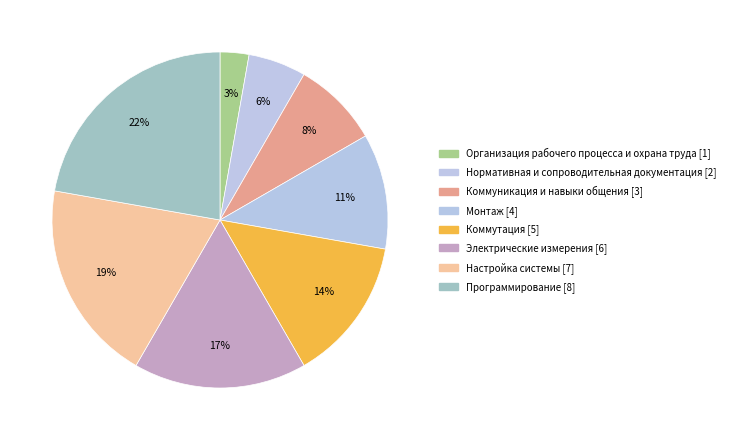

Rank the categories by value from lowest to highest.

Организация рабочего процесса и охрана труда [1], Нормативная и сопроводительная документация [2], Коммуникация и навыки общения [3], Монтаж [4], Коммутация [5], Электрические измерения [6], Настройка системы [7], Программирование [8]